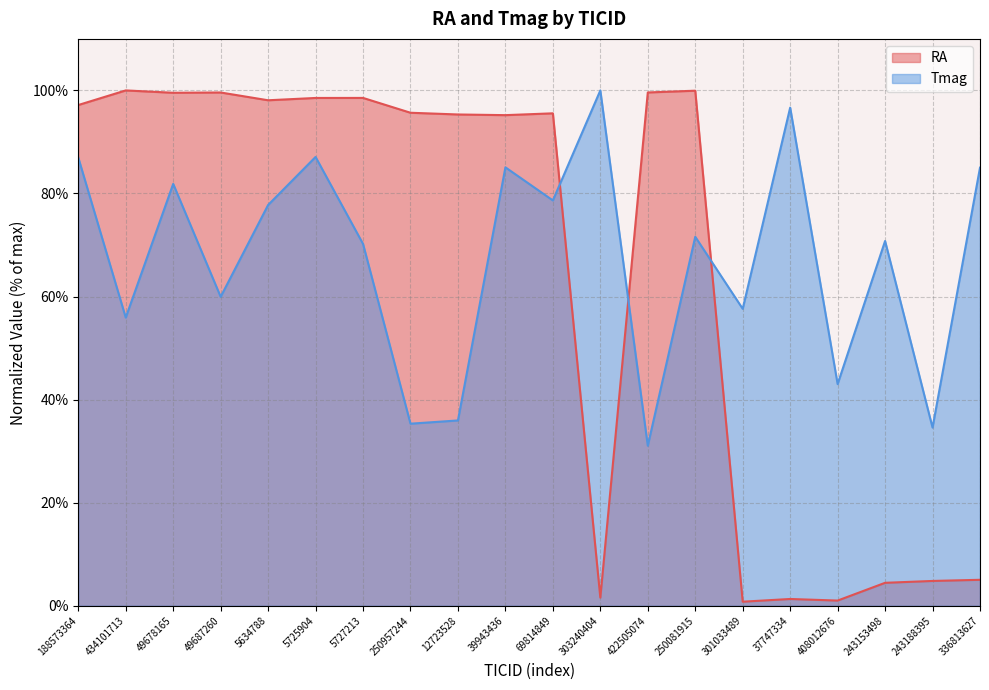

What is the spread (max minus min) of values at 39943436?

10.1